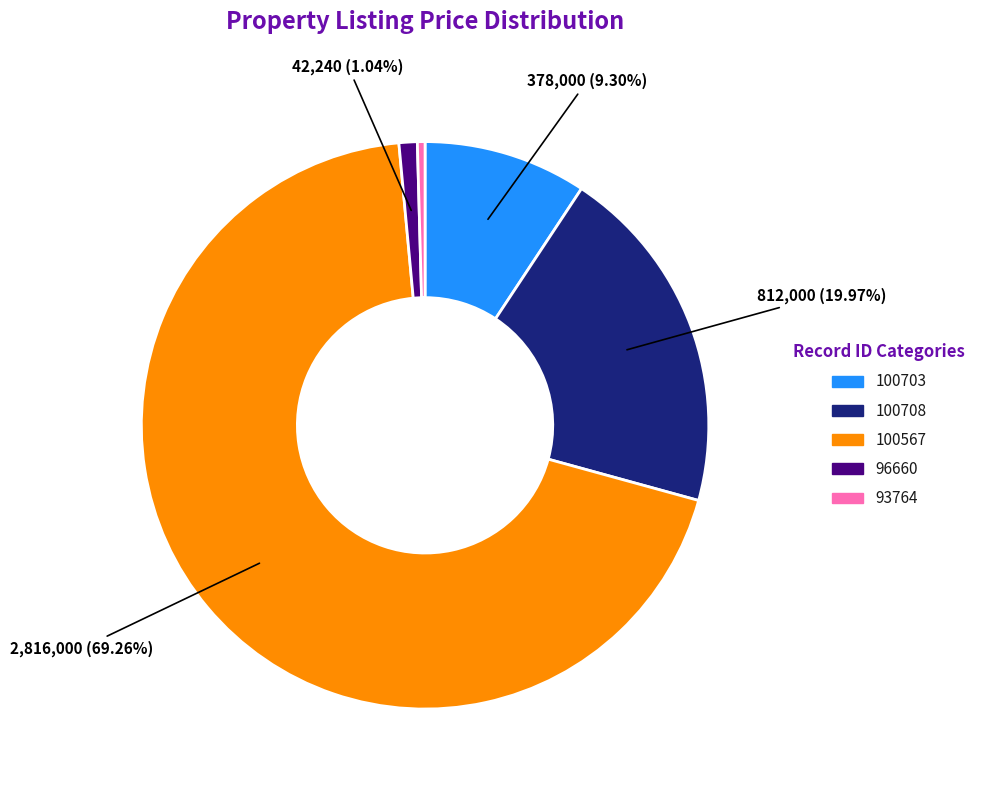

How much of the chart is everything except 100703?

90.7%